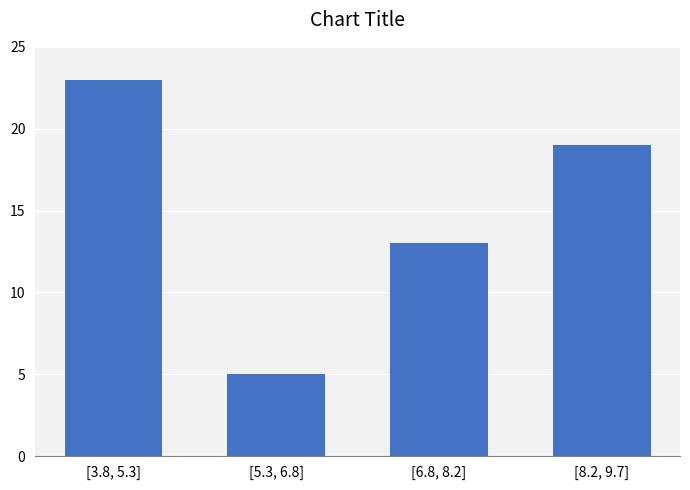

Reading left to right, list all the values displayed in this chart.

[3.8, 5.3]=23	[5.3, 6.8]=5	[6.8, 8.2]=13	[8.2, 9.7]=19